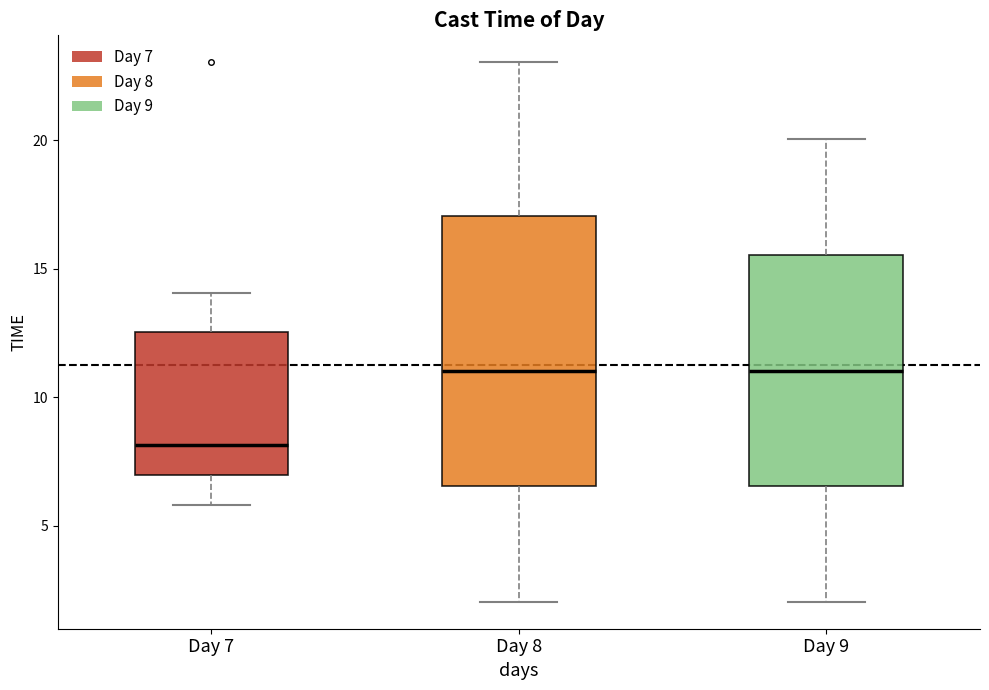

Reading left to right, transcribe this box plot: for each box, give where its median line is, the range the box spans, and where its two whiskers end, as read against the y-axis. The values are not printed on the chart, so give them approximately, as read against the axis.

Day 7: median 8.0, box 7.0 to 12.5, whiskers 6.0 to 14.0
Day 8: median 11.0, box 6.5 to 17.0, whiskers 2.0 to 23.0
Day 9: median 11.0, box 6.5 to 15.5, whiskers 2.0 to 20.0